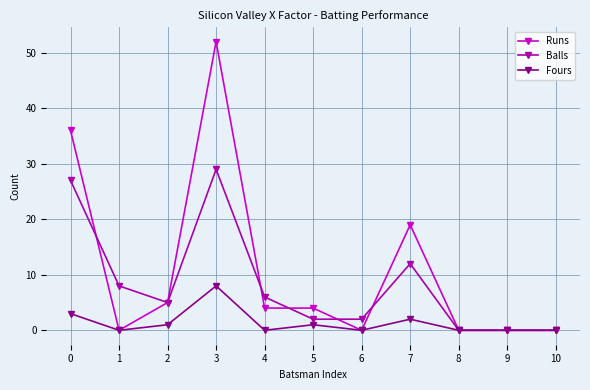

At how many categories does at least one series exceed 24?

2